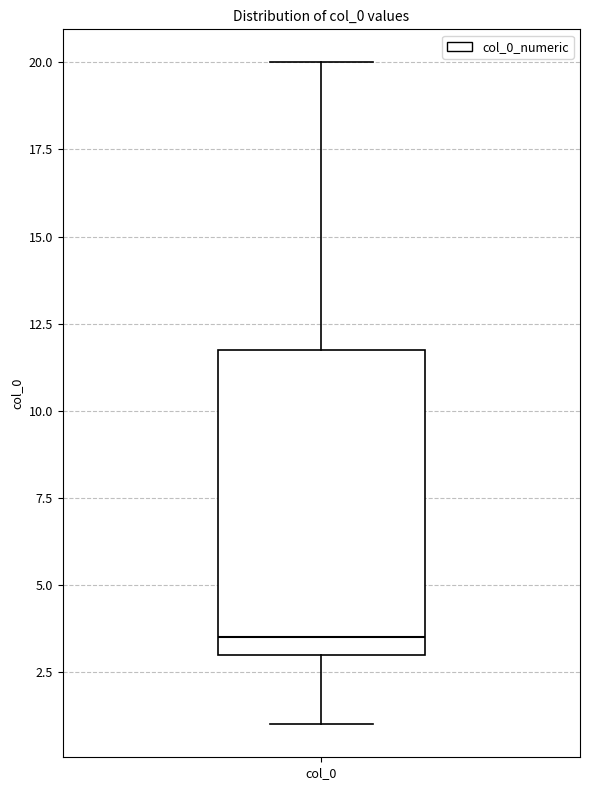

Read this box plot against the y-axis: the position of the median line, the range covered by the box, and the ends of both whiskers. The values are not printed on the chart, so give them approximately, as read against the axis.

median 3.5, box 3.0 to 12.0, whiskers 1.0 to 20.0